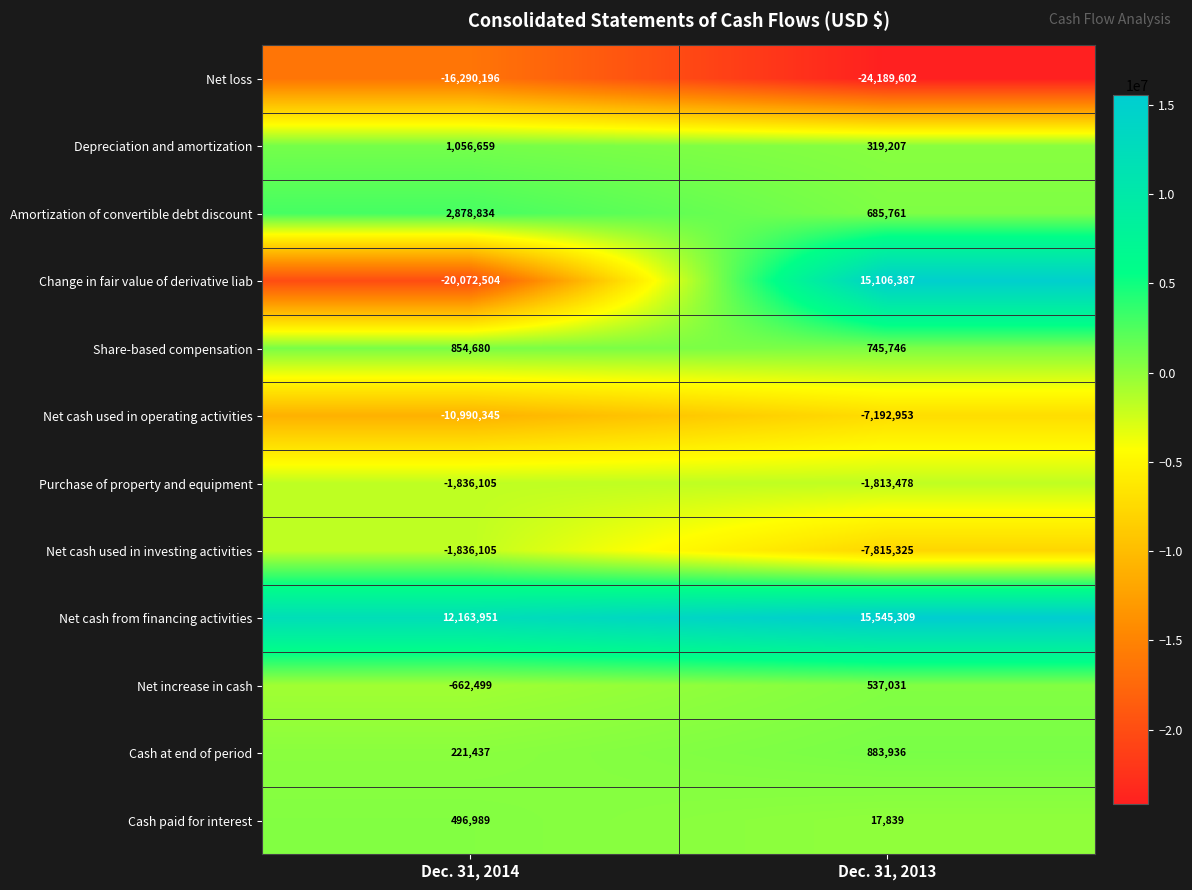

What is the spread (max minus min) of values at Dec. 31, 2014?

32236455